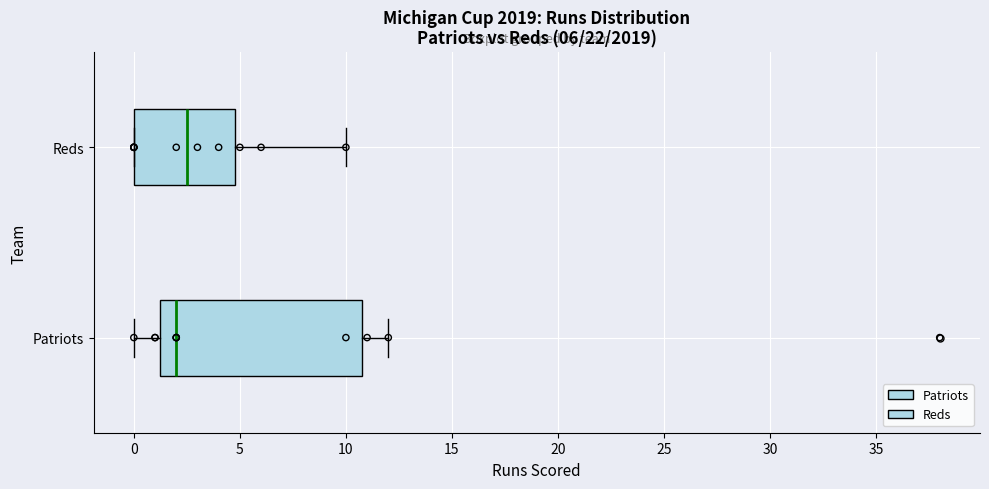

Where is the right edge of the box for Patriots on the x-axis? The values are not printed on the chart, so give them approximately, as read against the axis.

11.0